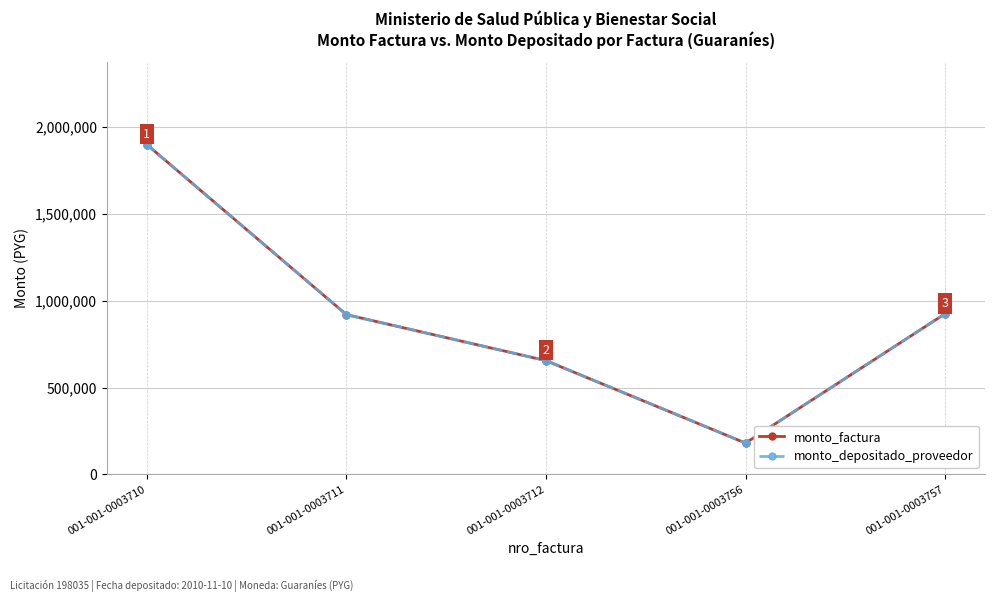

Does the chart display data point markers on the line(s)?

Yes